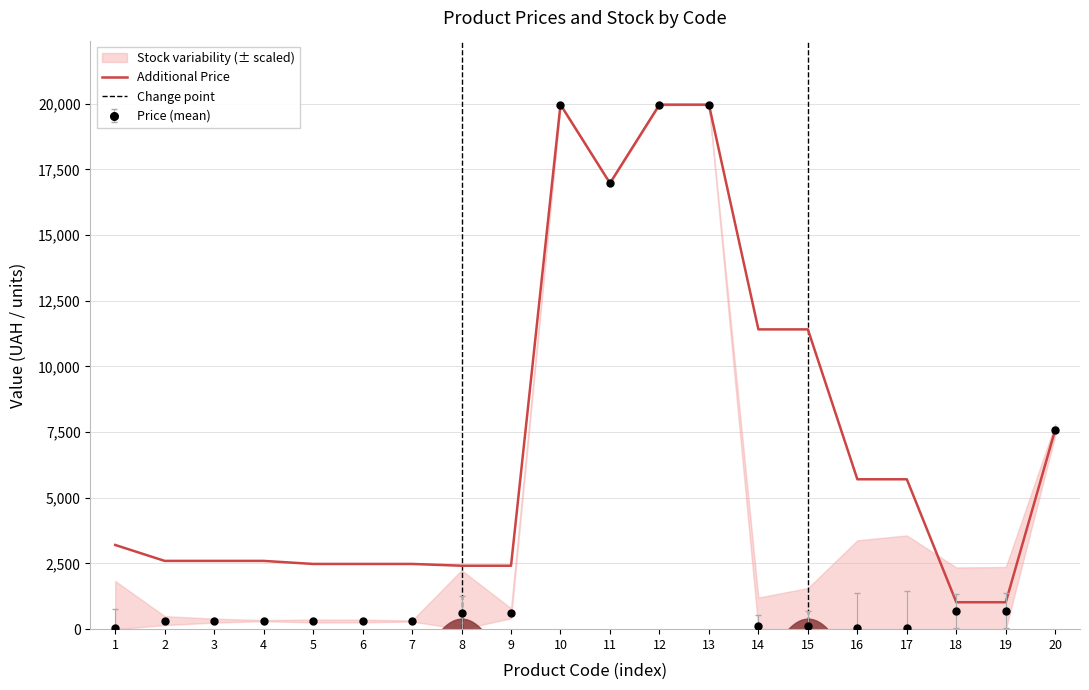

Reading left to right, list all the values displayed in this chart.

Price: 32.0	324.8	324.8	324.8	310.3	310.3	310.3	603.7	603.7	19964.2	16976.3	19964.2	19964.2	114.1	114.1	57.0	57.0	693.7	693.7	7596.5
Additional Price: 3205.0	2598.3	2598.3	2598.3	2482.4	2482.4	2482.4	2414.8	2414.8	19964.2	16976.3	19964.2	19964.2	11410.0	11410.0	5705.0	5705.0	1024.6	1024.6	7596.5